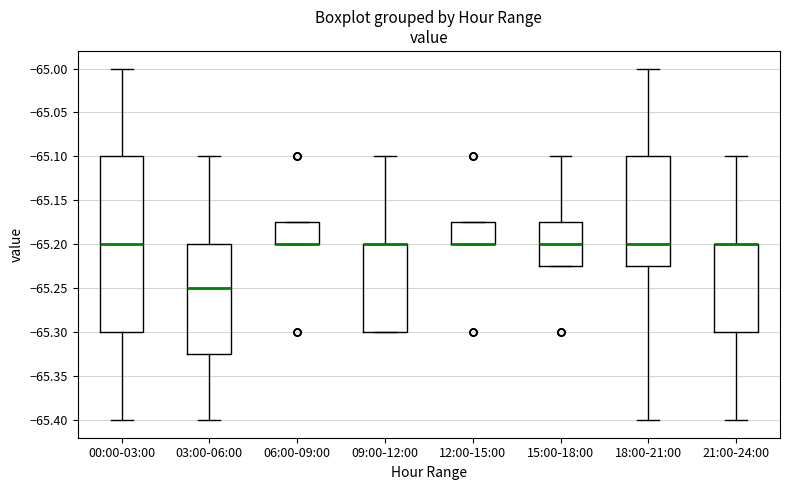

Reading left to right, read every box against the y-axis: the position of its median line, the range the box covers, and the ends of its whiskers. The values are not printed on the chart, so give them approximately, as read against the axis.

00:00-03:00: median -65.200, box -65.300 to -65.100, whiskers -65.400 to -65.000
03:00-06:00: median -65.250, box -65.325 to -65.200, whiskers -65.400 to -65.100
06:00-09:00: median -65.200 (drawn on the box's lower edge), box -65.200 to -65.175, whiskers -65.200 to -65.175
09:00-12:00: median -65.200 (drawn on the box's upper edge), box -65.300 to -65.200, whiskers -65.300 to -65.100
12:00-15:00: median -65.200 (drawn on the box's lower edge), box -65.200 to -65.175, whiskers -65.200 to -65.175
15:00-18:00: median -65.200, box -65.225 to -65.175, whiskers -65.225 to -65.100
18:00-21:00: median -65.200, box -65.225 to -65.100, whiskers -65.400 to -65.000
21:00-24:00: median -65.200 (drawn on the box's upper edge), box -65.300 to -65.200, whiskers -65.400 to -65.100